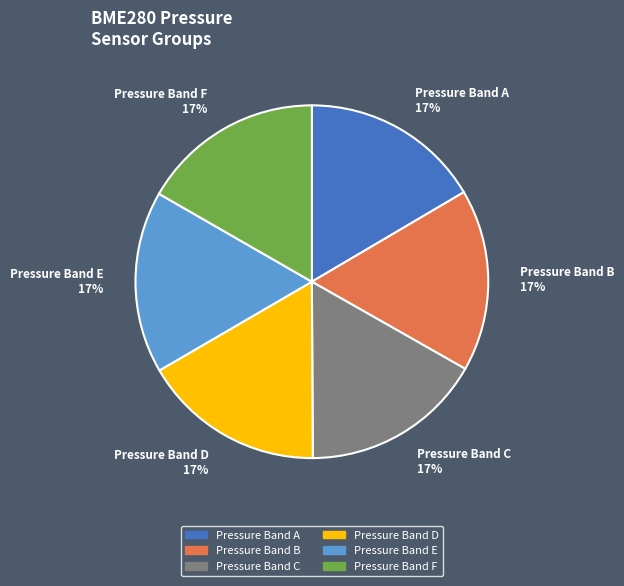

Is the sum of Pressure Band C 17% and Pressure Band B 17% greater than half?

No